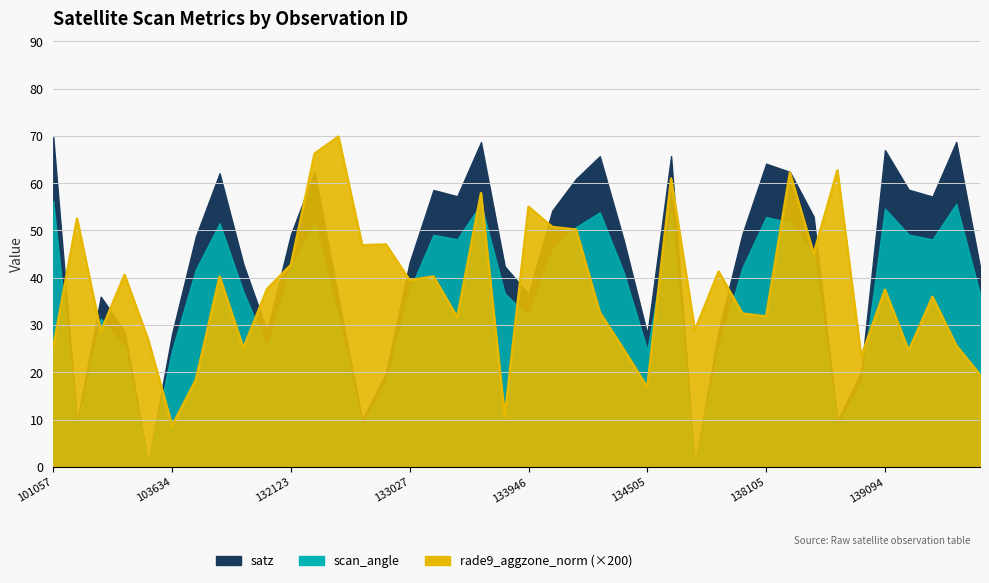

True or false: satz and scan_angle cross at least once.

False